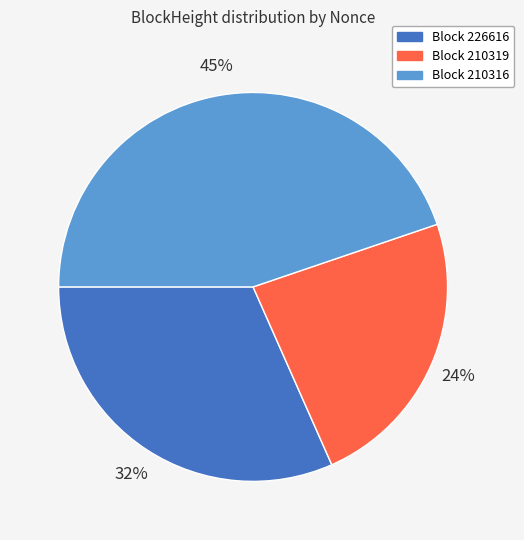

Does any single category account for the majority?

No